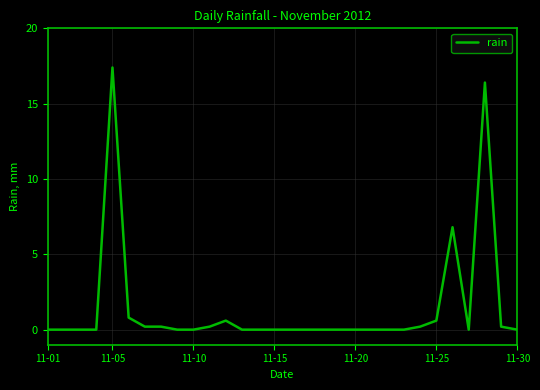

What is the difference between the maximum and minimum values?

17.4